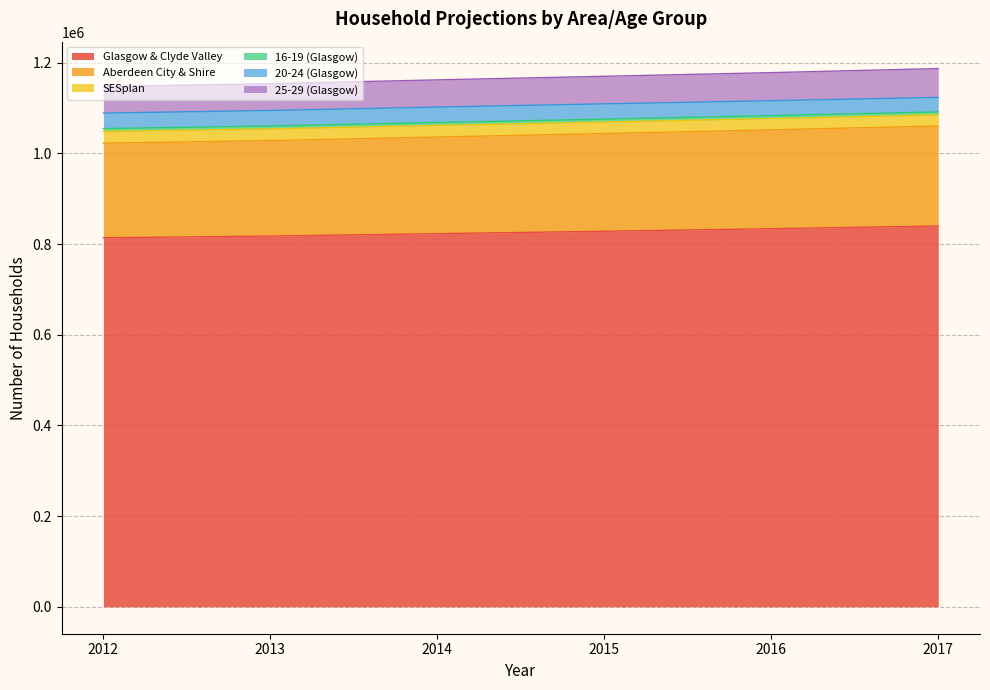

What is the highest value of the Glasgow & Clyde Valley series?

839861